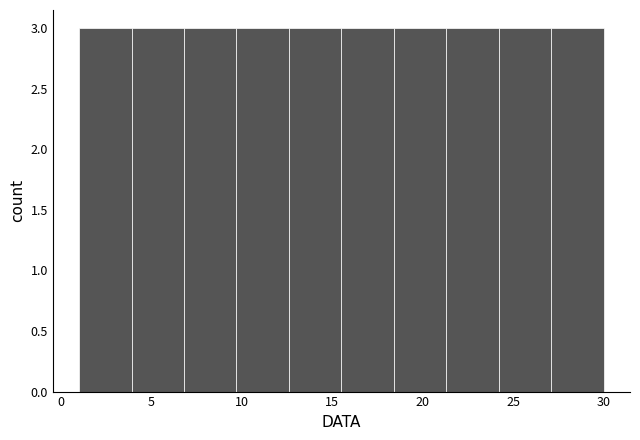

How tall is the bar that spans 9.7 to 12.6 on the x-axis? Neither the bar edges nor the heights are printed on the chart, so give them approximately, as read against the axes.

3